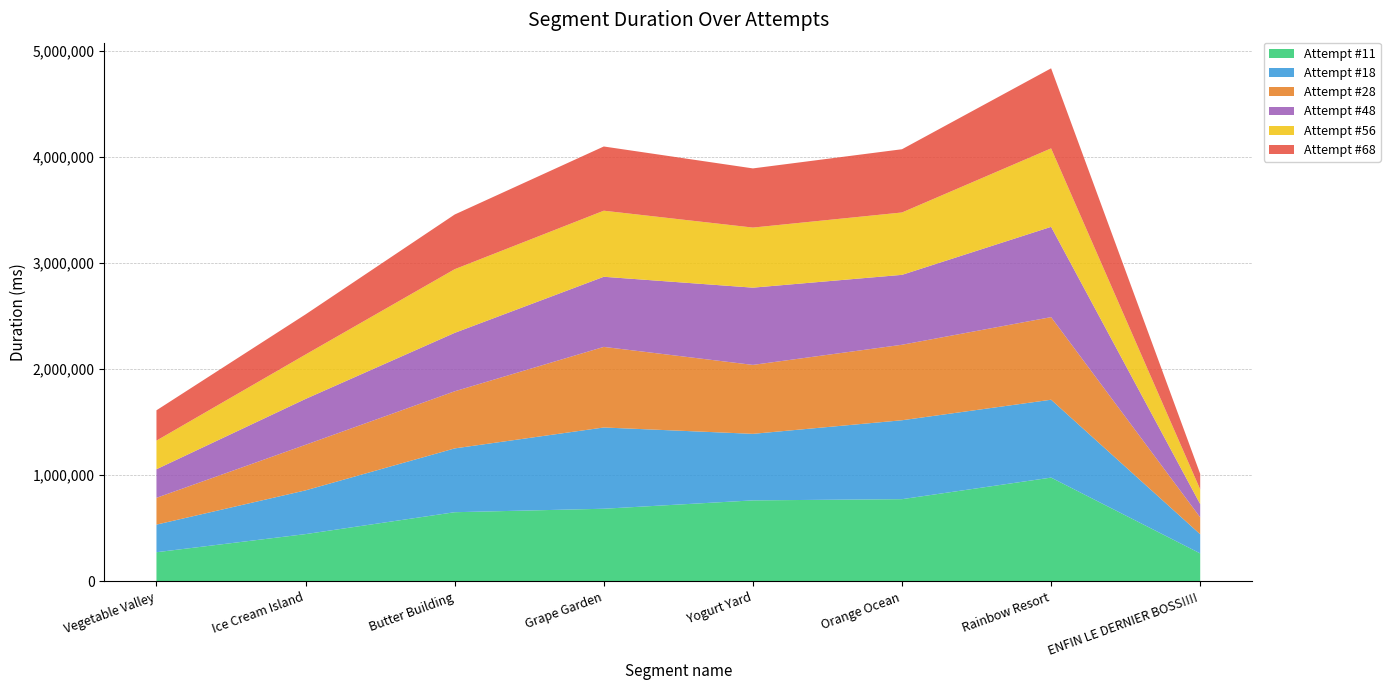

Reading left to right, what are all the values shown in this chart?

Attempt #11: 274748	445534	651809	684589	763329	774718	978062	263579
Attempt #18: 260302	412244	601368	765734	627091	743735	733815	180601
Attempt #28: 252332	429391	538061	759540	649694	711474	778443	159352
Attempt #48: 269427	432262	550711	660696	727913	658780	850841	124914
Attempt #56: 269632	418535	599885	622693	566192	587828	739505	138029
Attempt #68: 285800	378138	515413	605127	557620	595913	754343	146230